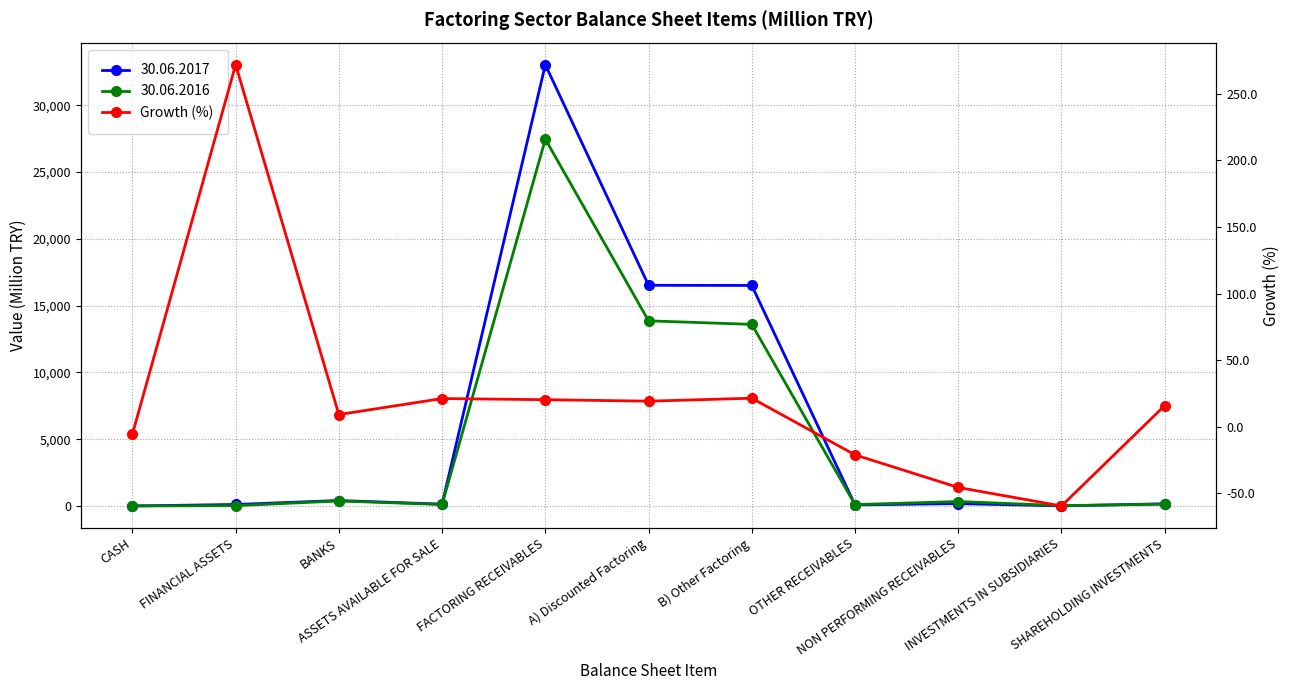

Does the chart have visible grid lines?

Yes